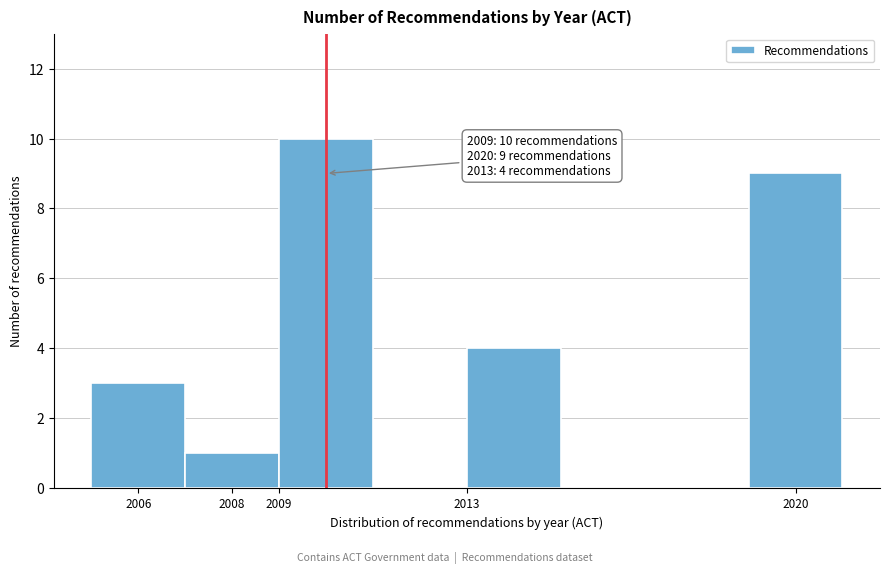

Which range on the x-axis has the tallest bar?

2009 to 2011